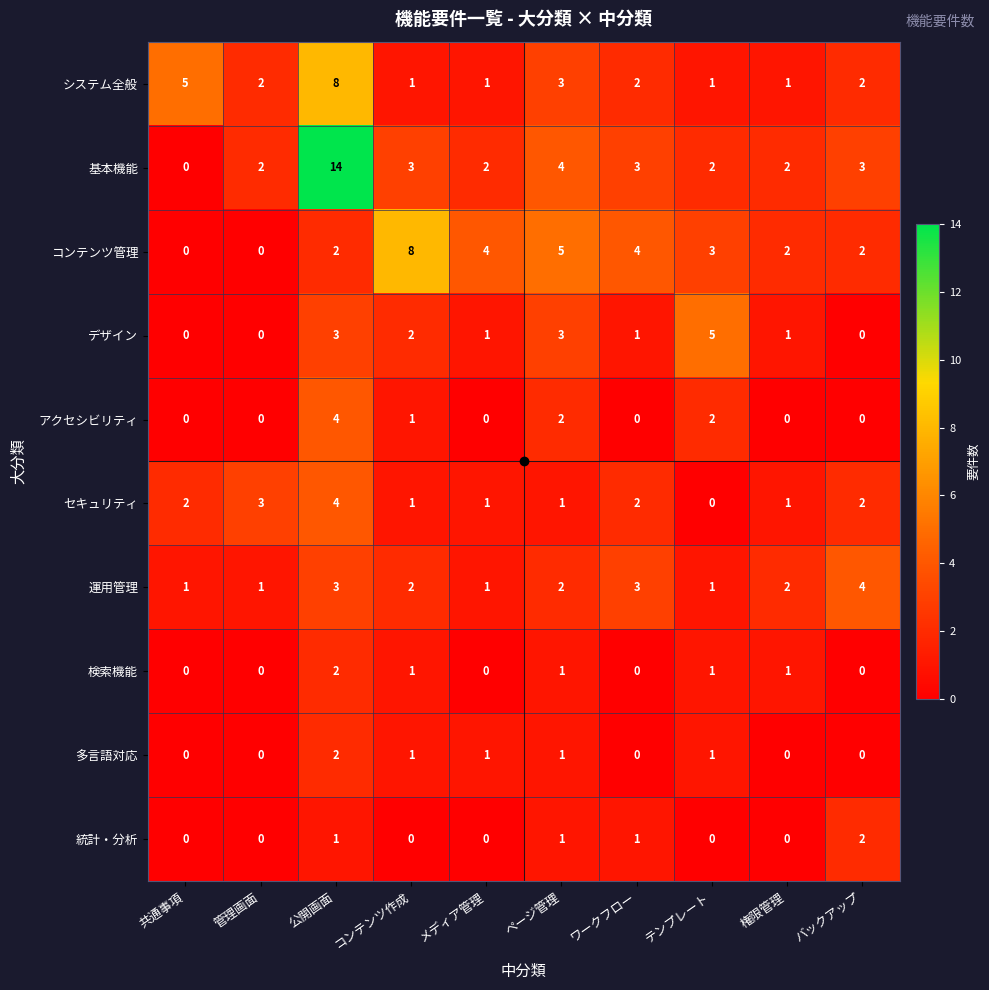

What is the maximum value for コンテンツ管理?

8